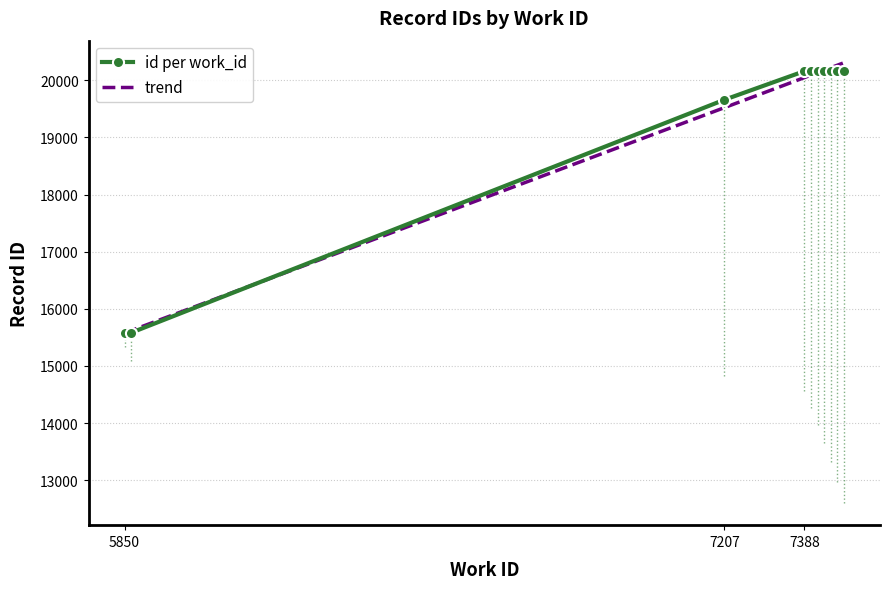

How many values are below 20162?

5